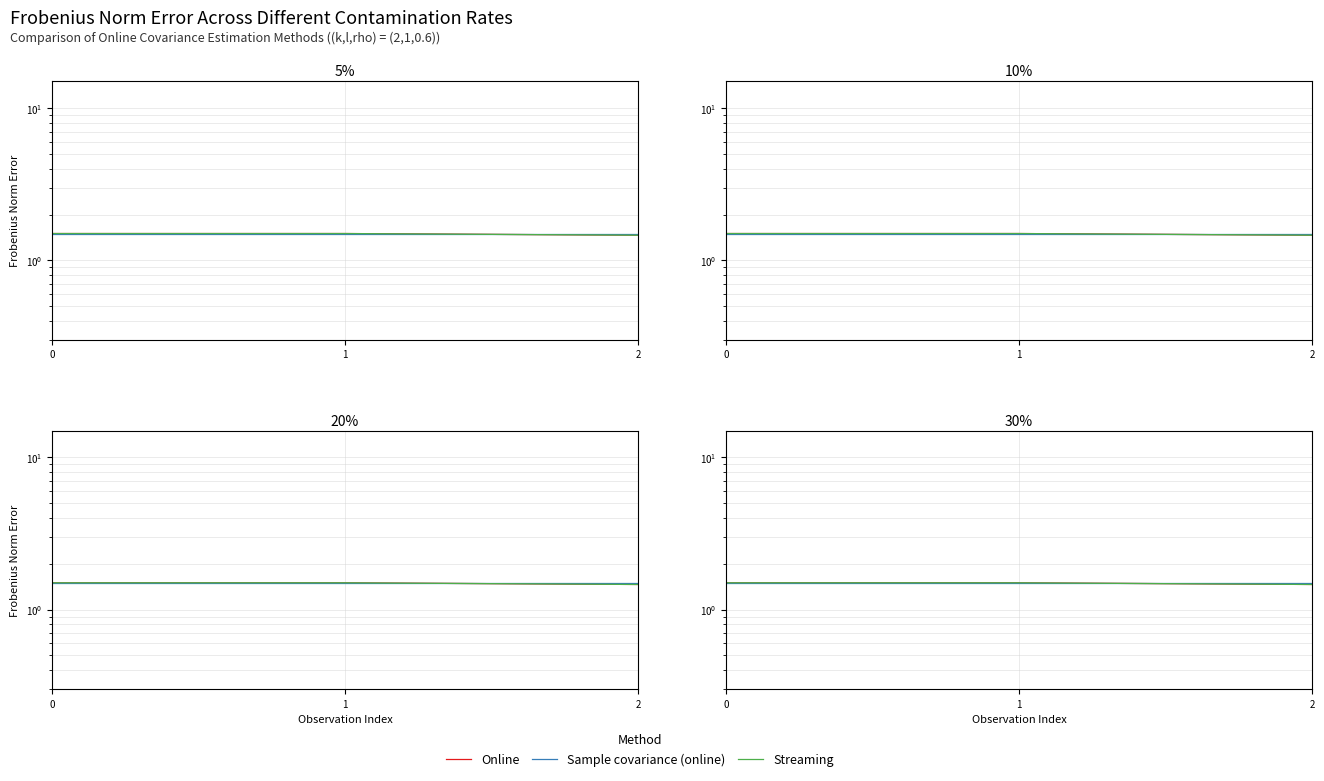

What is the greatest value displayed?

1.5